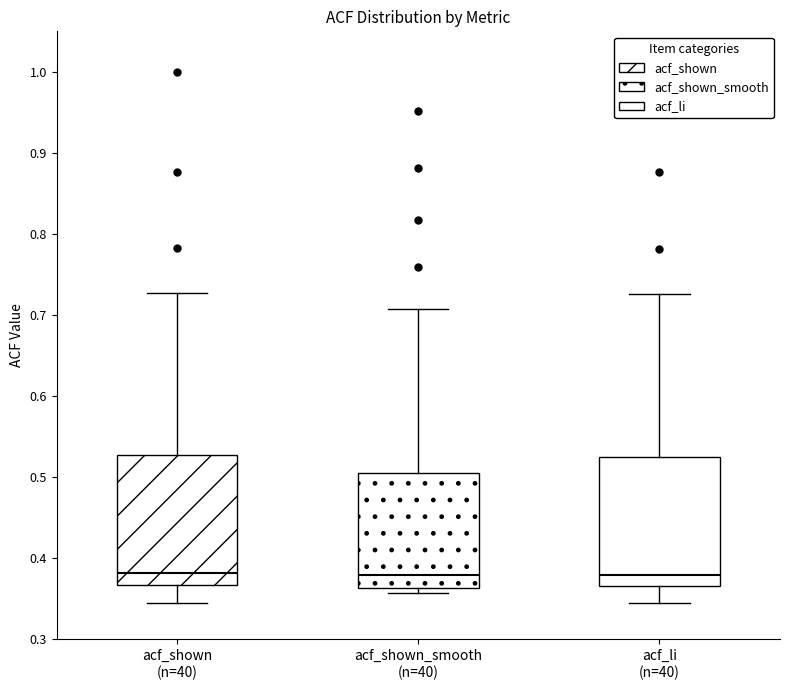

Where does the lower whisker of the box for acf_li (n=40) end on the y-axis? The values are not printed on the chart, so give them approximately, as read against the axis.

0.35